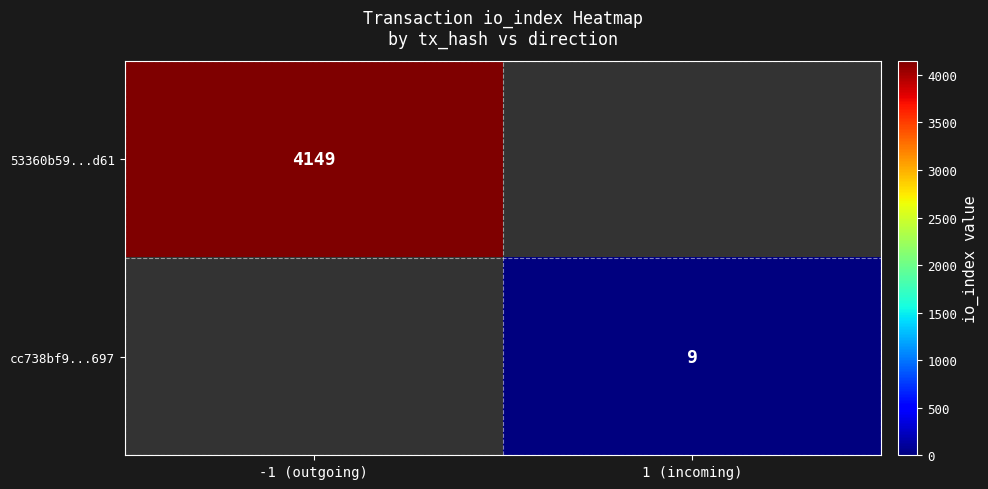

How many categories are shown in the chart?

2